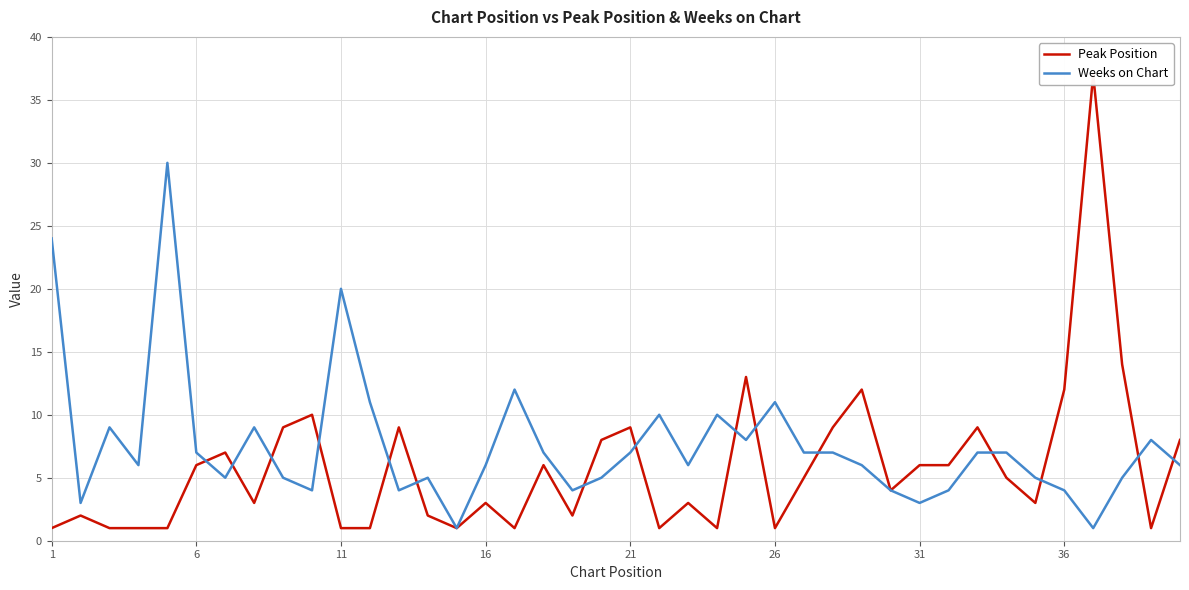

What is the average value of the Weeks on Chart series?

8